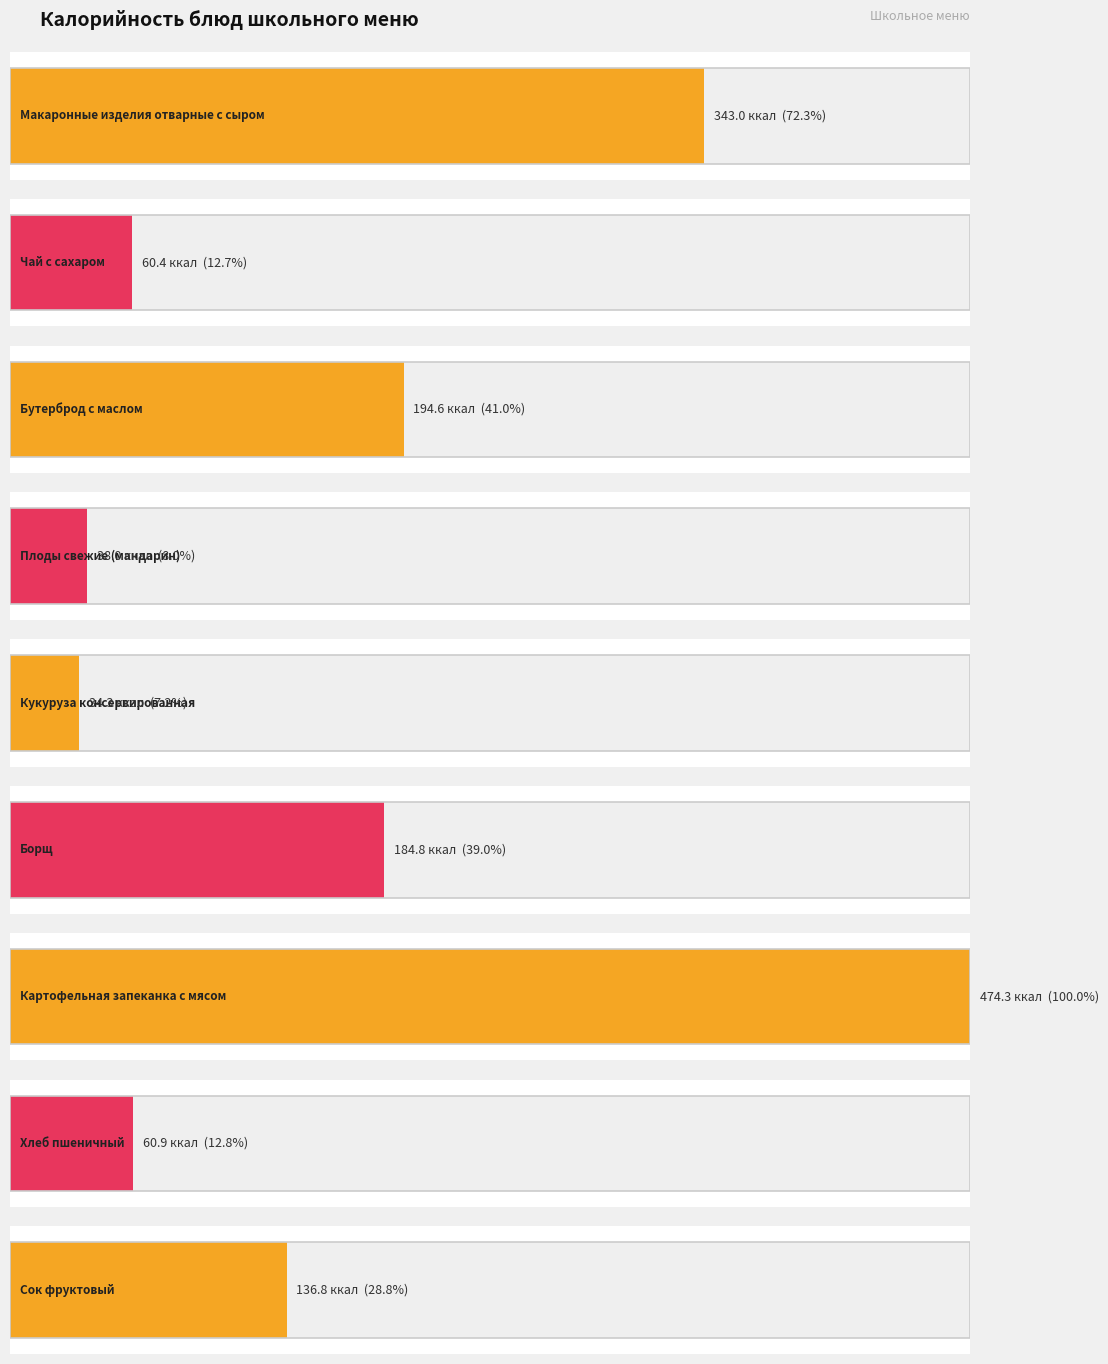

What is the change in value from Чай с сахаром to Хлеб пшеничный?

+0.5